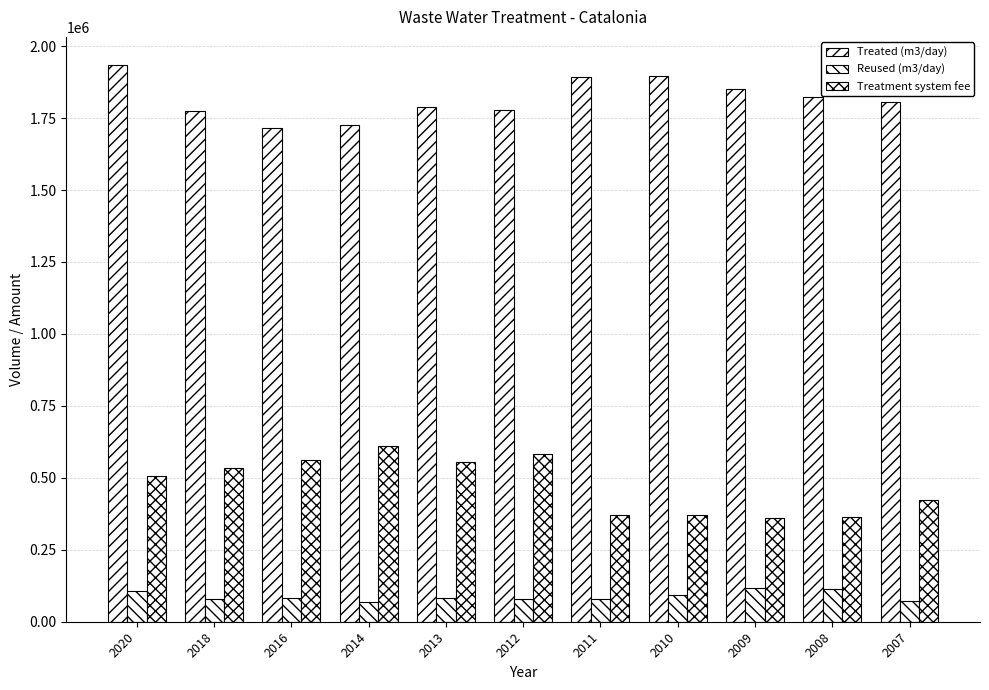

The Treated (m3/day) series shows 3049124 at 2009. True or false?

False